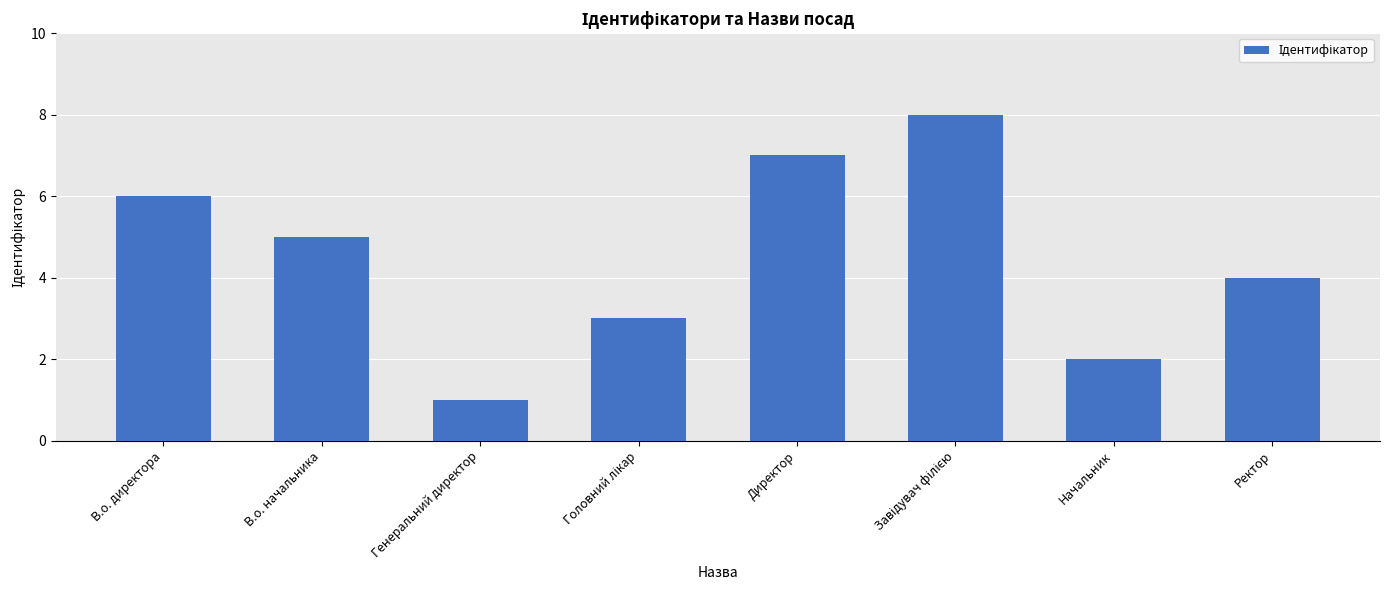

Which label corresponds to the smallest value in the chart?

Генеральний директор